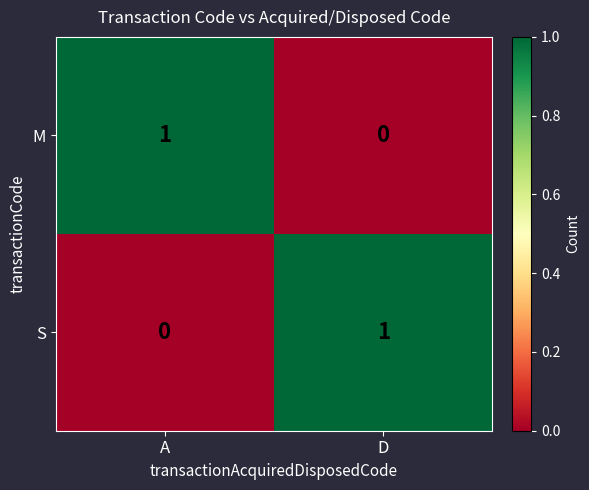

Rank the series at A from highest to lowest value.

M, S